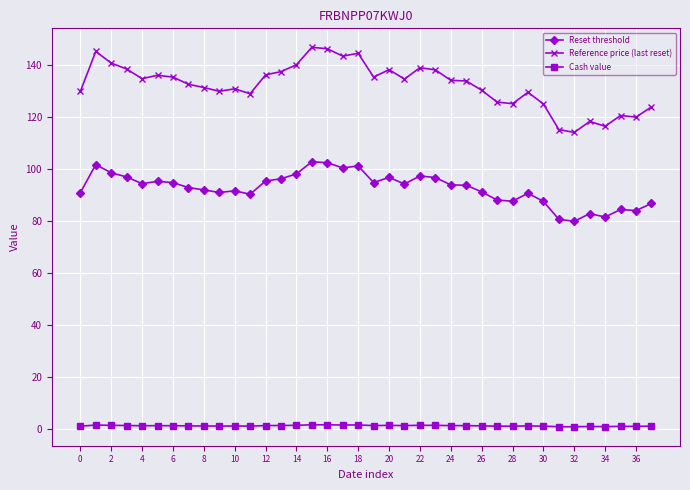

True or false: Cash value and Reference price (last reset) cross at least once.

False